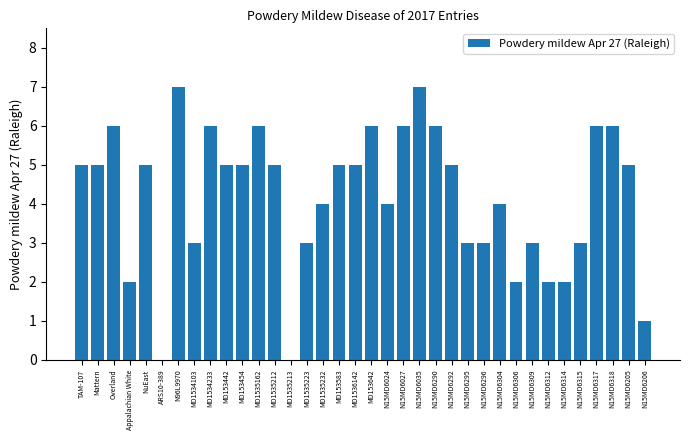

What is the sum of all values?

151